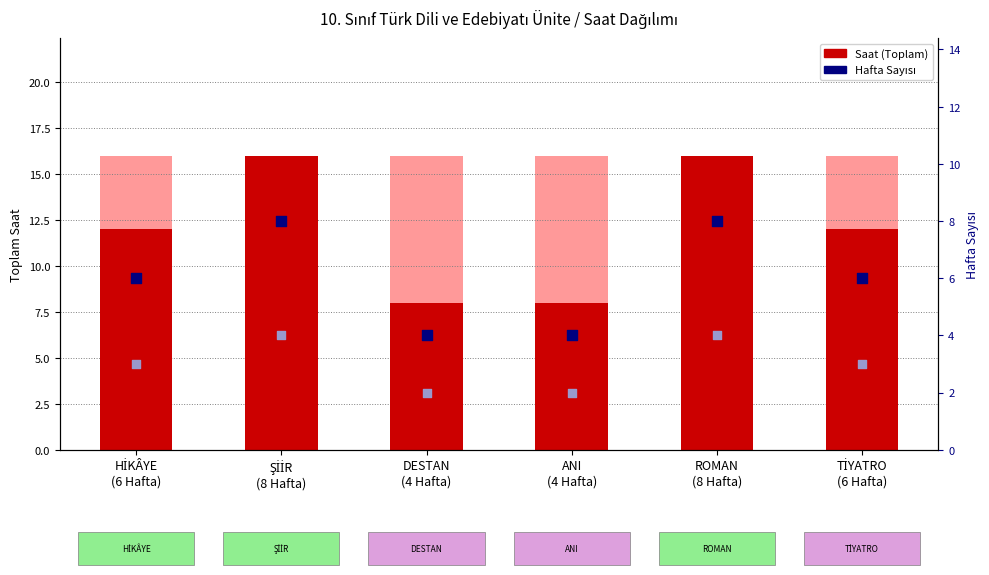

Is the value of Hafta Sayısı at ANI
(4 Hafta) greater than the value of Saat (Toplam) at DESTAN
(4 Hafta)?

No